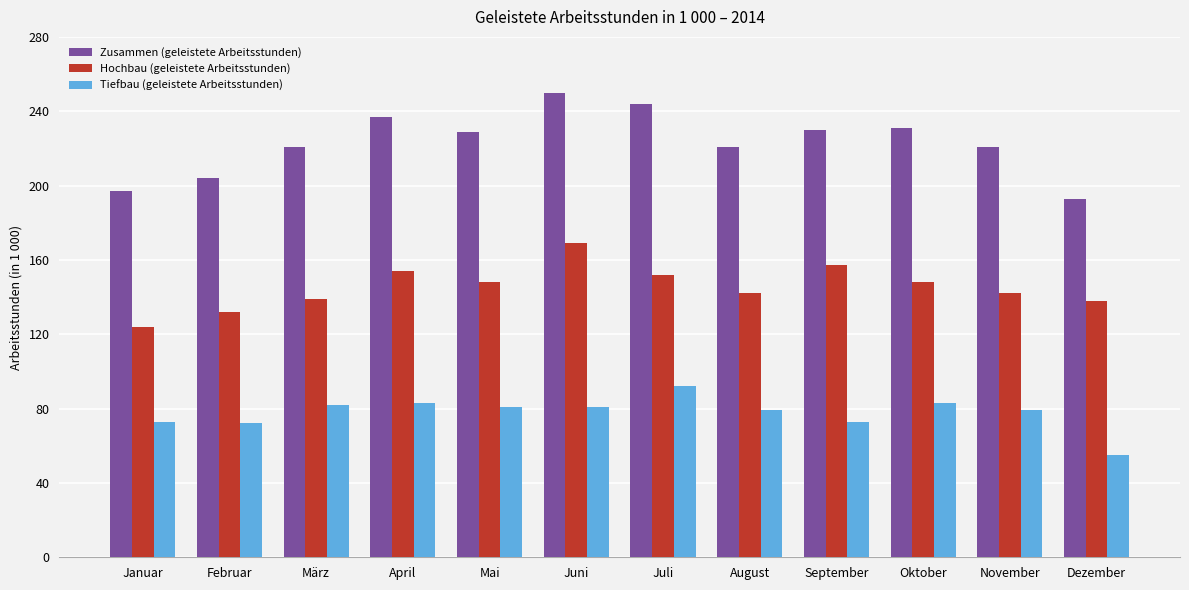

What is the total value across all series at März?

442